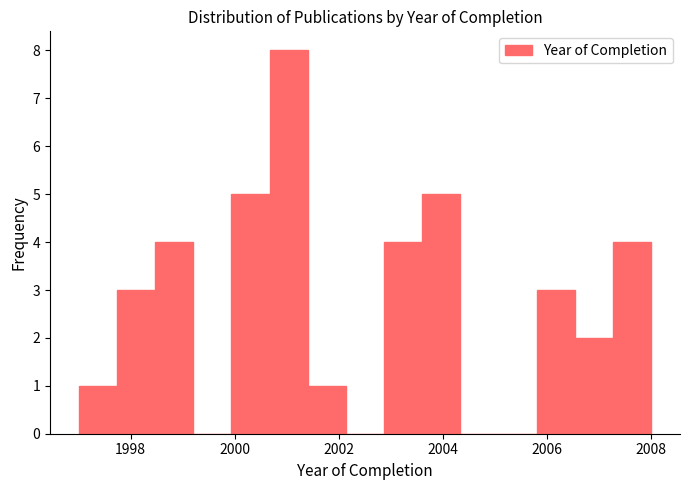

Around what value on the x-axis is the tallest bar? Give the approximate position of its centre, as read against the axis.

2001.0